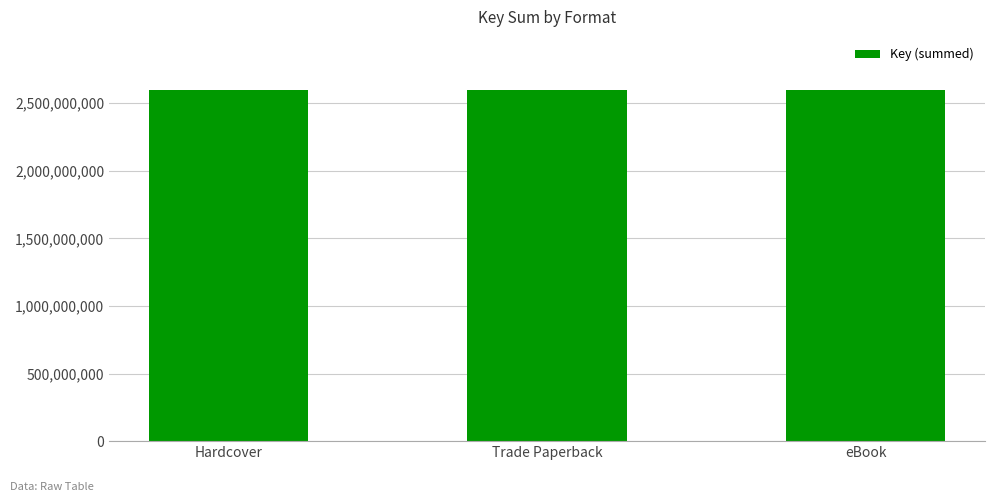

Which category has the lowest value across all series?

Hardcover